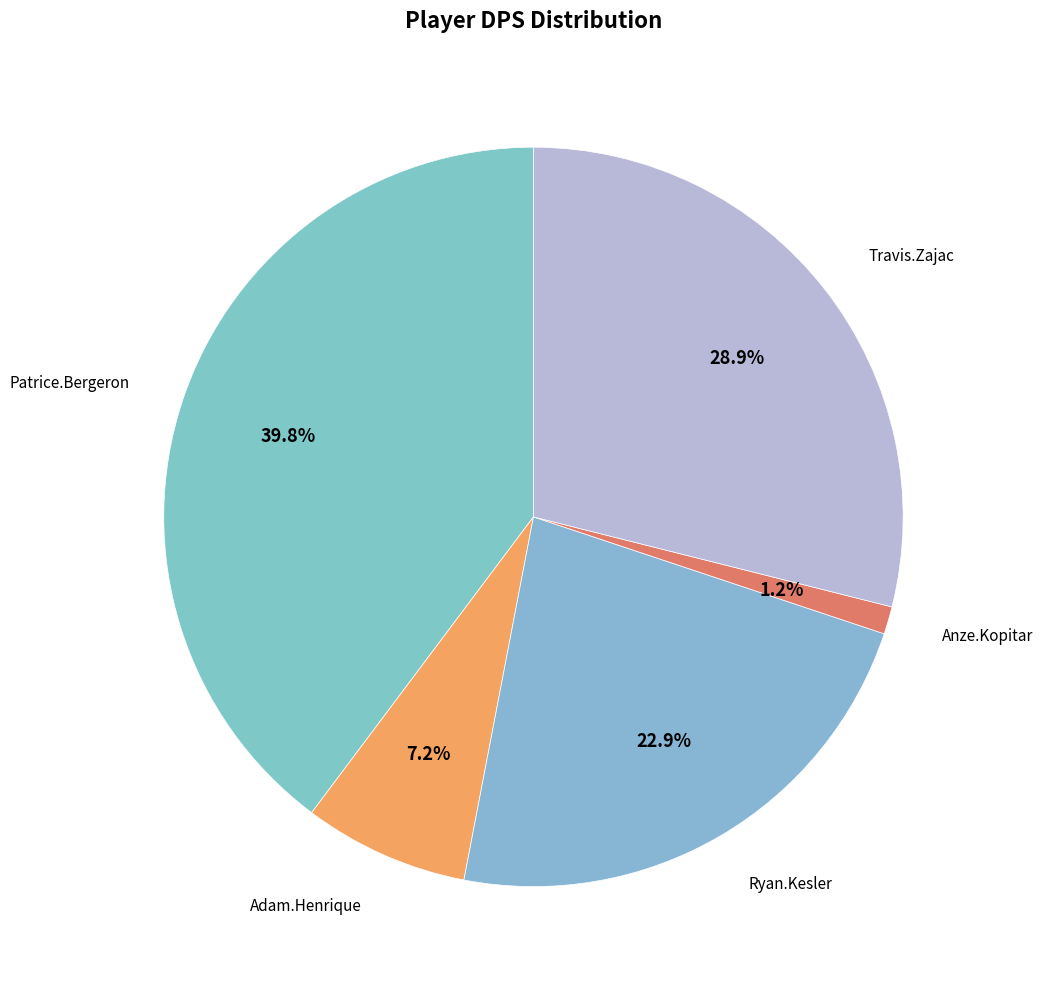

Count the number of slices in the pie.

5